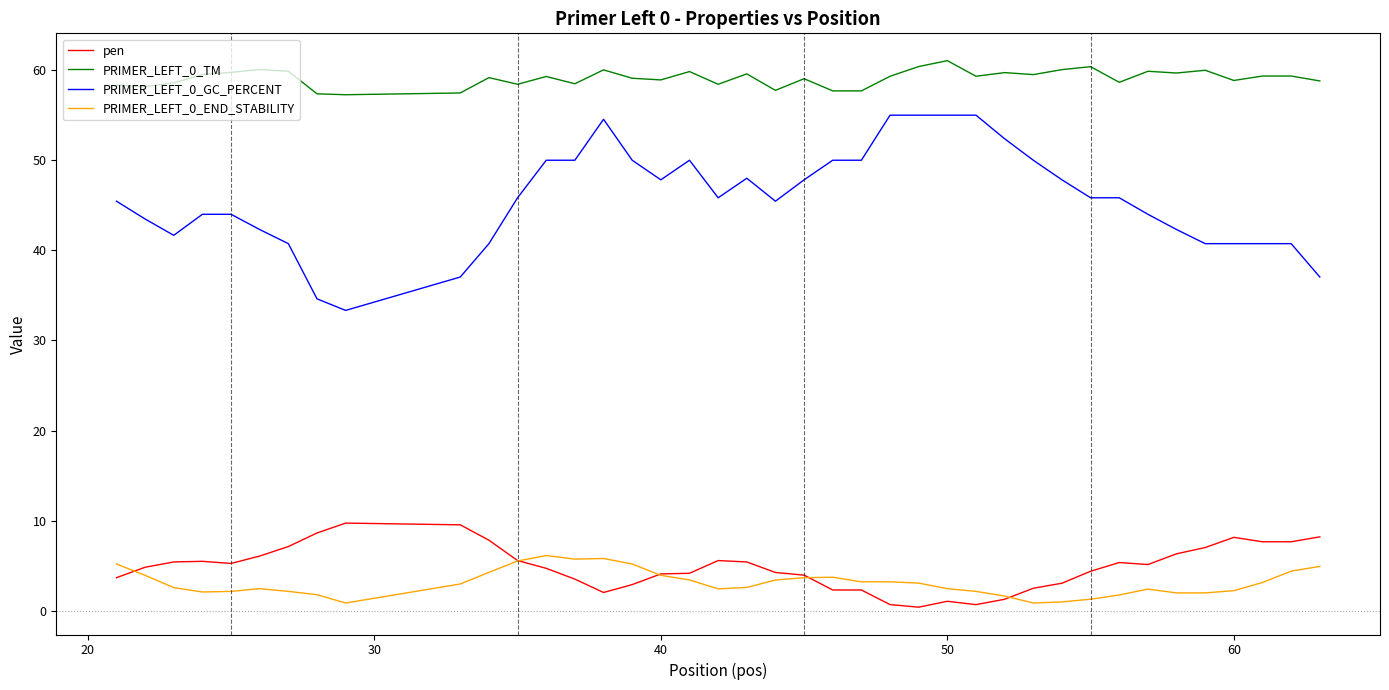

Which series has the largest total across all categories?

PRIMER_LEFT_0_TM